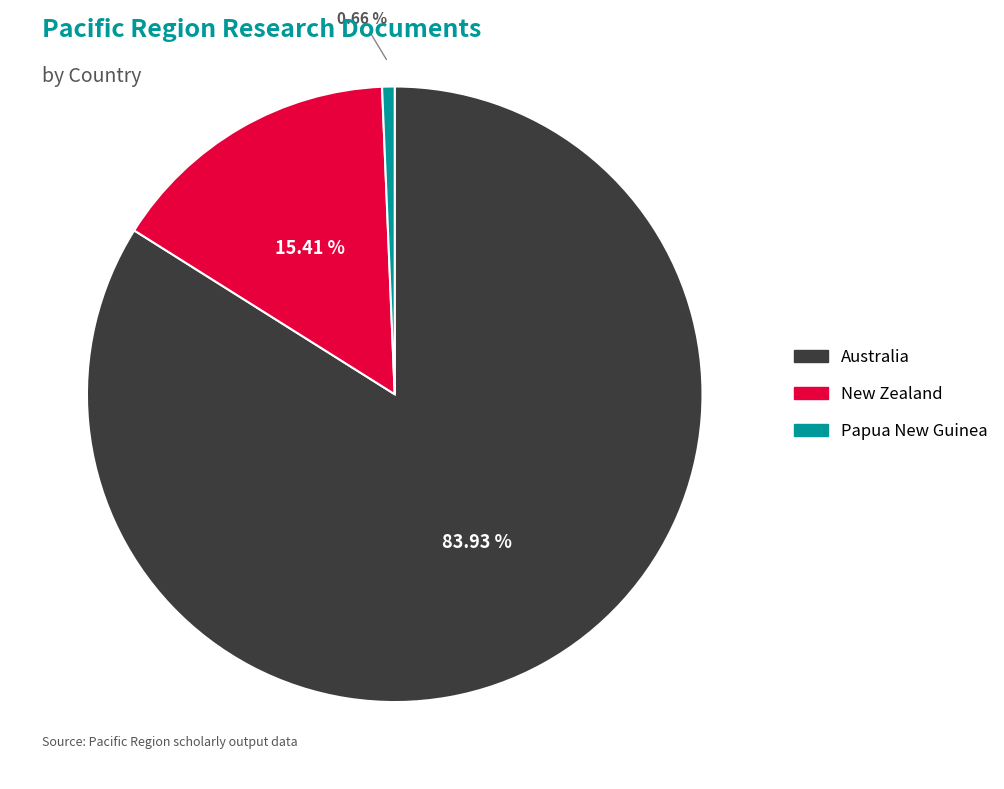

True or false: New Zealand accounts for 15% of the total.

True